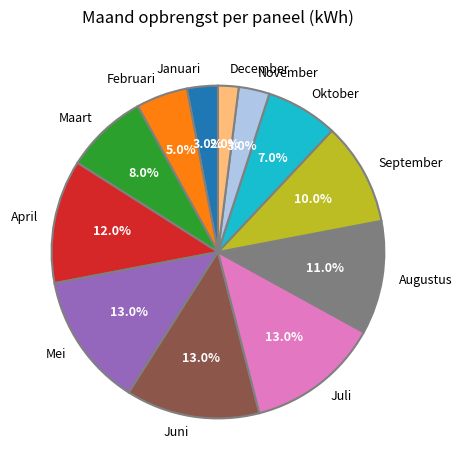

Which slice is the smallest?

December